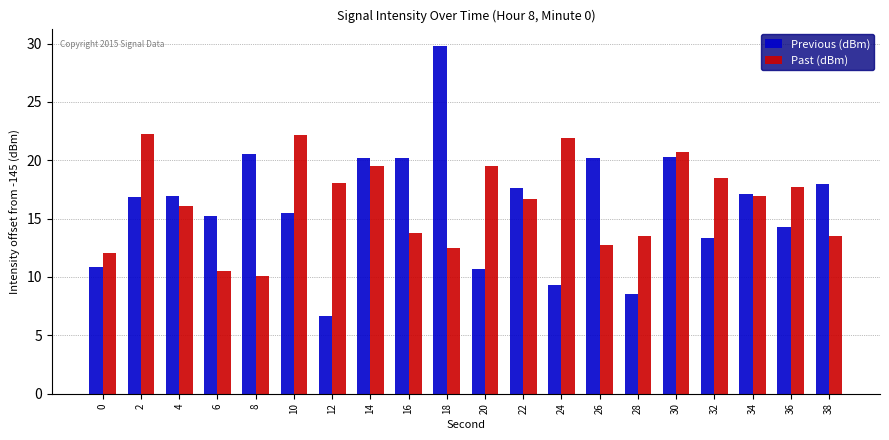

At how many categories does at least one series exceed 15?

18